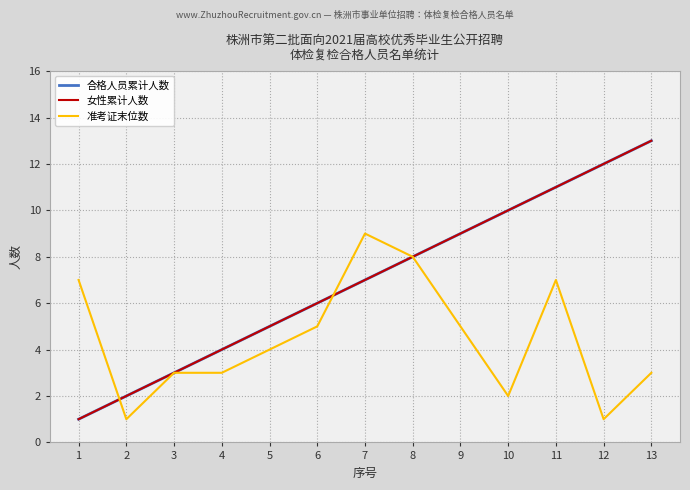

Reading left to right, extract all data points from this chart.

合格人员累计人数: 1=1	2=2	3=3	4=4	5=5	6=6	7=7	8=8	9=9	10=10	11=11	12=12	13=13
女性累计人数: 1=1	2=2	3=3	4=4	5=5	6=6	7=7	8=8	9=9	10=10	11=11	12=12	13=13
准考证末位数: 1=7	2=1	3=3	4=3	5=4	6=5	7=9	8=8	9=5	10=2	11=7	12=1	13=3